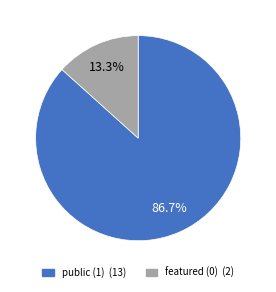

How many segments does this pie chart have?

2